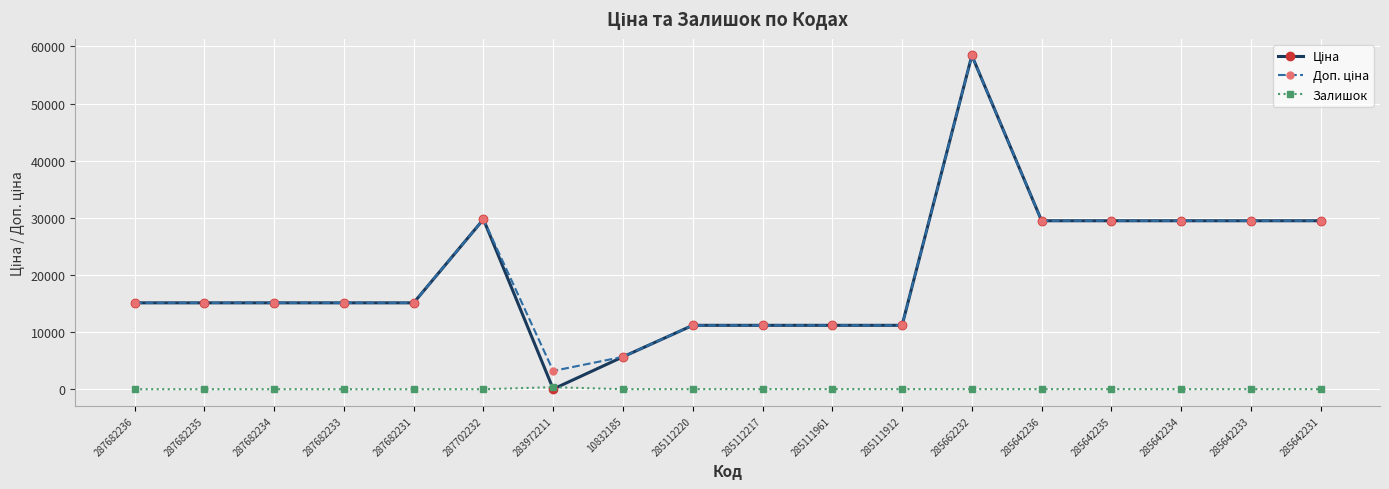

At which category is the sum across all series the highest?

285662232